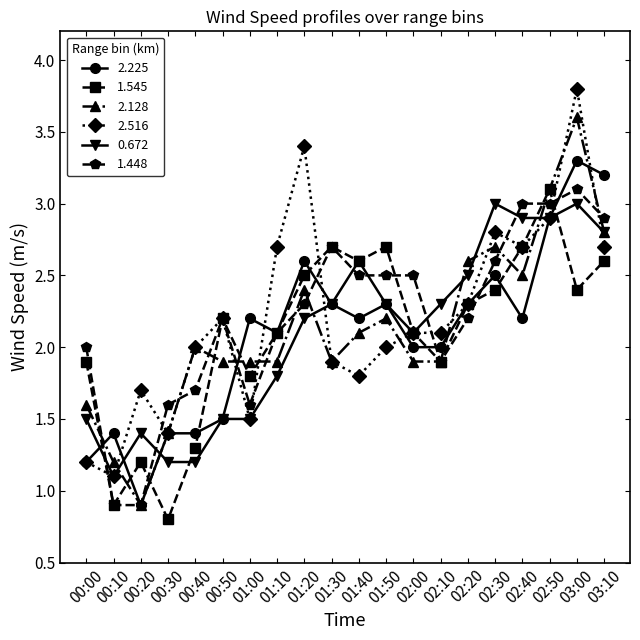

Count the number of data series in this chart.

6